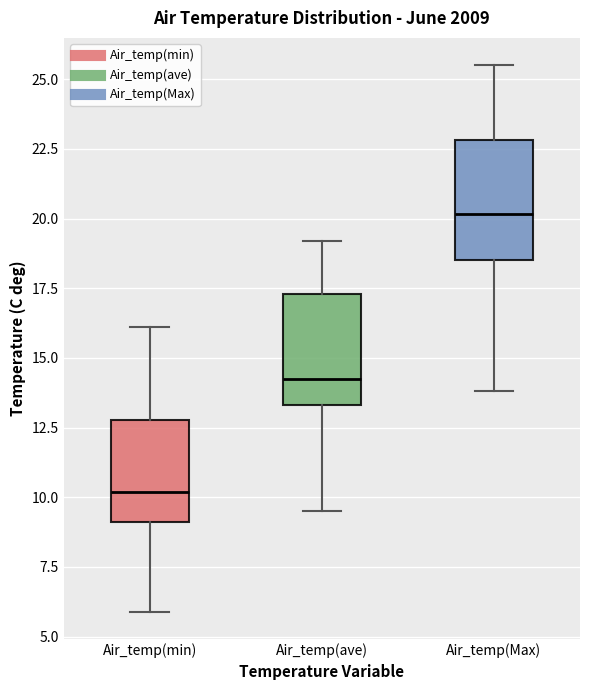

Reading left to right, transcribe this box plot: for each box, give where its median line is, the range the box spans, and where its two whiskers end, as read against the y-axis. The values are not printed on the chart, so give them approximately, as read against the axis.

Air_temp(min): median 10.0, box 9.0 to 13.0, whiskers 6.0 to 16.0
Air_temp(ave): median 14.5, box 13.5 to 17.5, whiskers 9.5 to 19.0
Air_temp(Max): median 20.0, box 18.5 to 23.0, whiskers 14.0 to 25.5